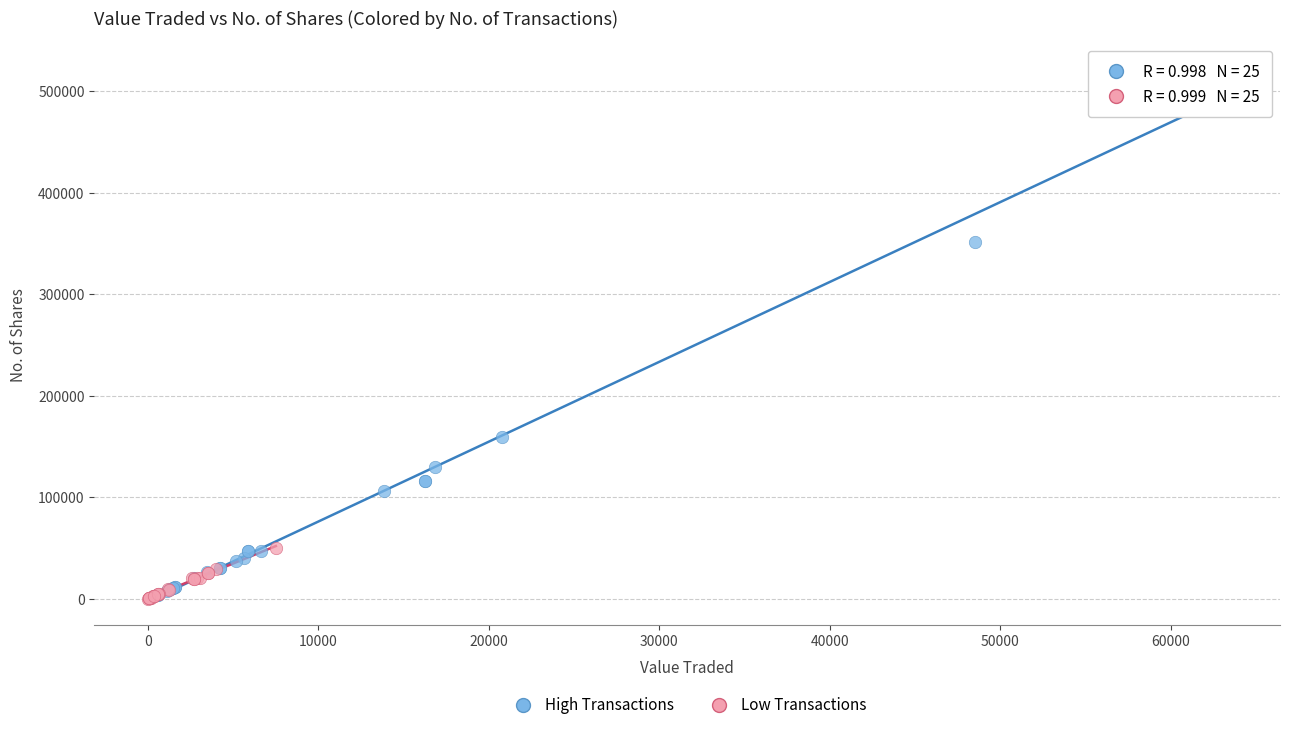

Which series contains the highest Y value?

High Transactions